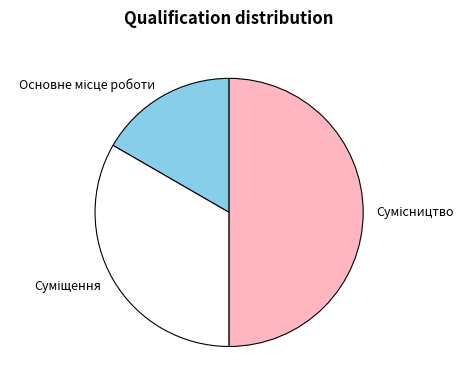

Which category has the biggest portion of the pie?

Сумісництво